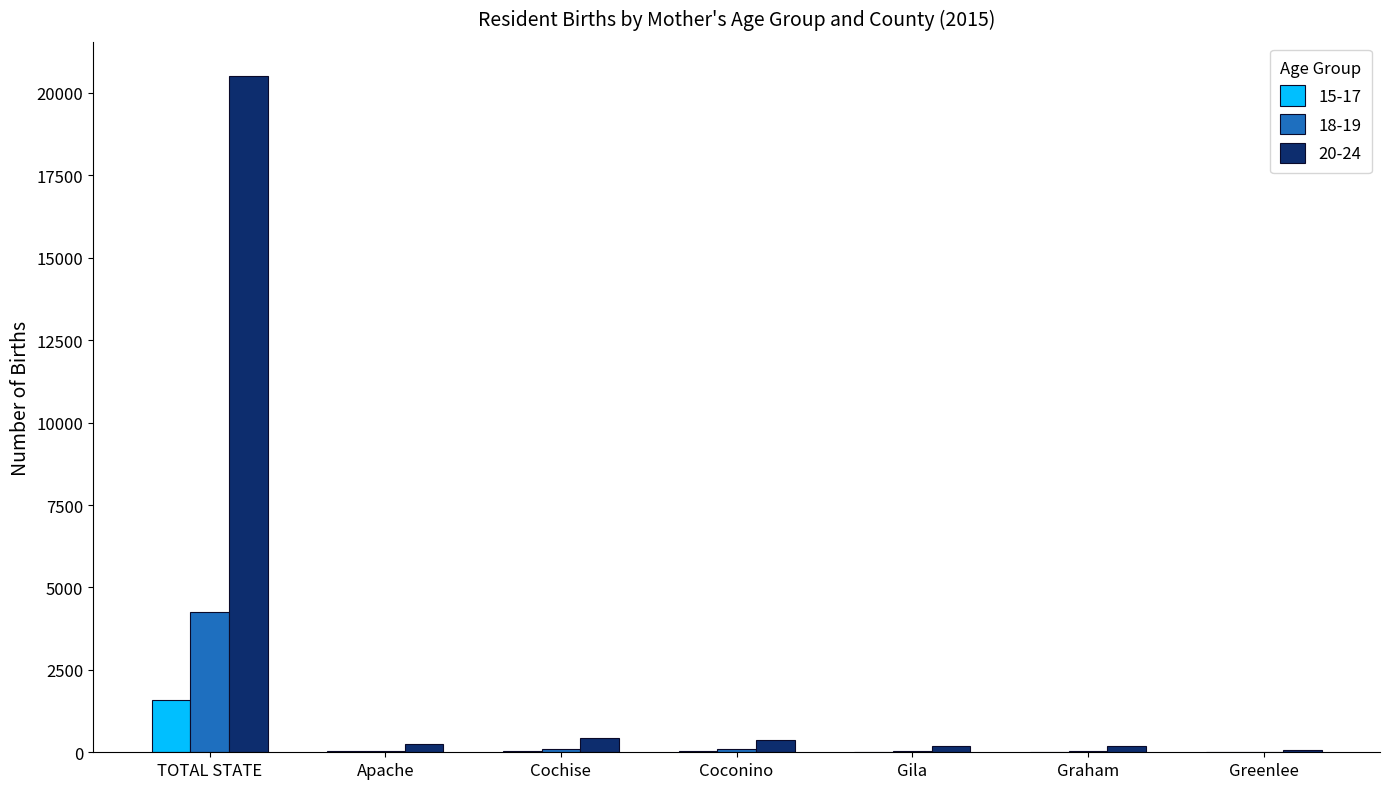

How many categories are shown in the chart?

7